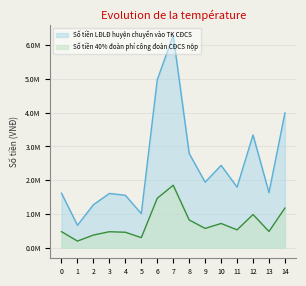

Does the chart display data point markers on the line(s)?

No